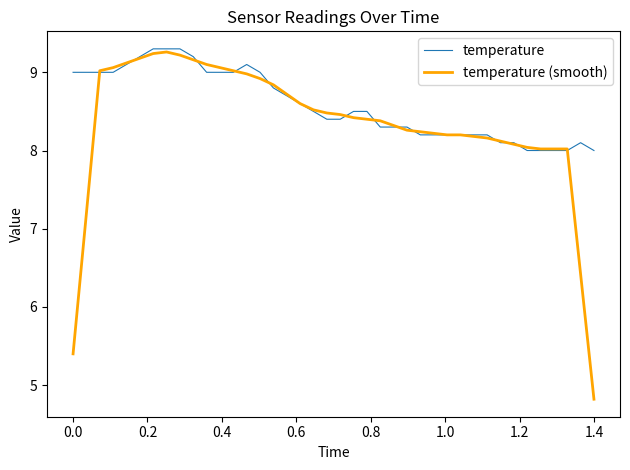

Reading right to left, list all the values displayed in this chart.

temperature: 8.0	8.1	8.0	8.0	8.0	8.0	8.1	8.1	8.2	8.2	8.2	8.2	8.2	8.2	8.3	8.3	8.3	8.5	8.5	8.4	8.4	8.5	8.6	8.7	8.8	9.0	9.1	9.0	9.0	9.0	9.2	9.3	9.3	9.3	9.2	9.1	9.0	9.0	9.0	9.0
temperature (smooth): 4.8	6.4	8.0	8.0	8.0	8.0	8.1	8.1	8.2	8.2	8.2	8.2	8.2	8.2	8.3	8.3	8.4	8.4	8.4	8.5	8.5	8.5	8.6	8.7	8.8	8.9	9.0	9.0	9.1	9.1	9.2	9.2	9.3	9.2	9.2	9.1	9.1	9.0	7.2	5.4